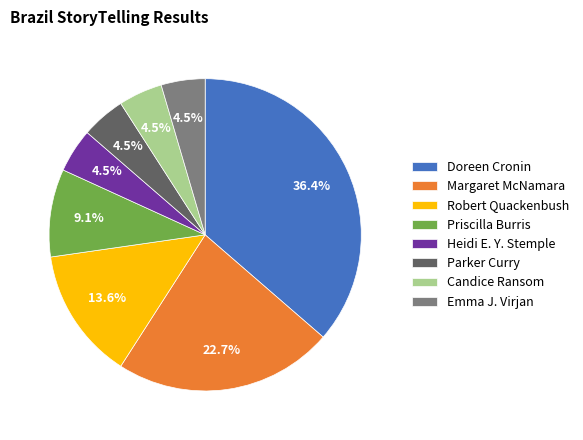

What is the ratio of the value at Margaret McNamara to the value at Heidi E. Y. Stemple?

5.0